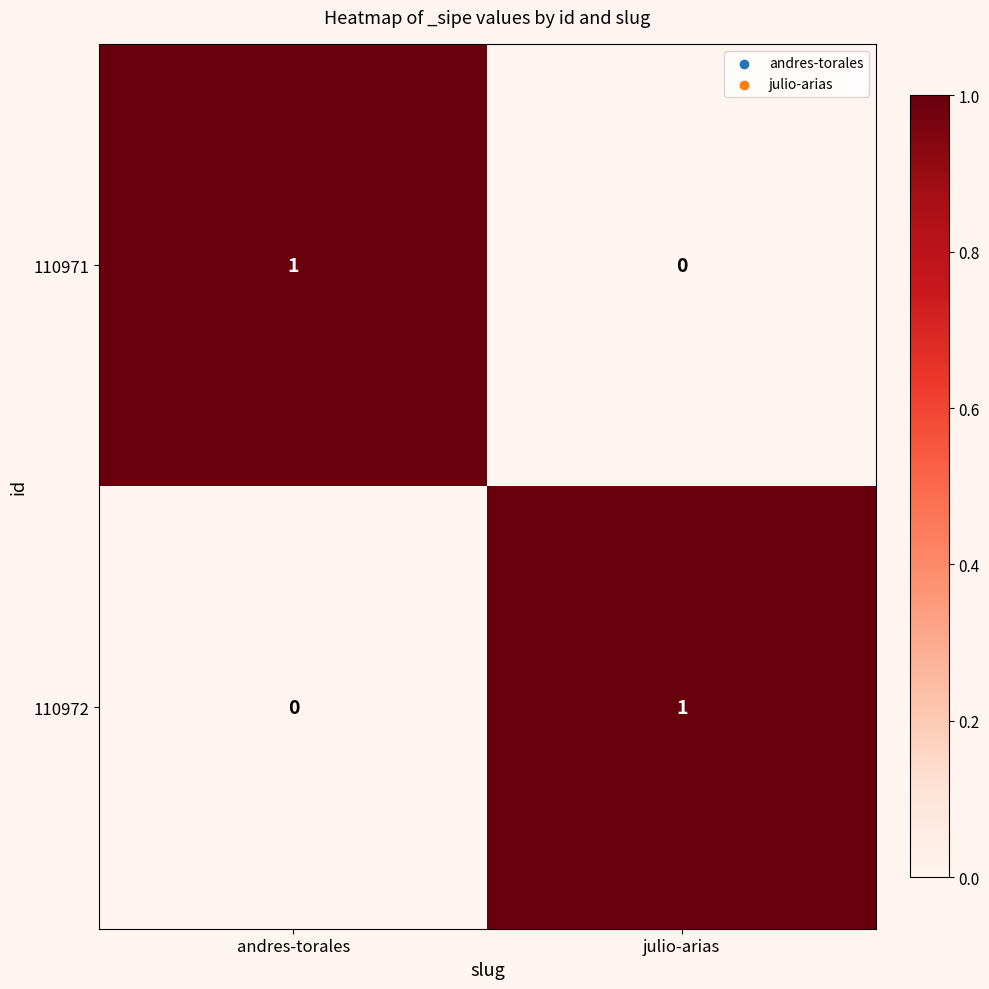

Which category has the highest value in the 110971 series?

andres-torales